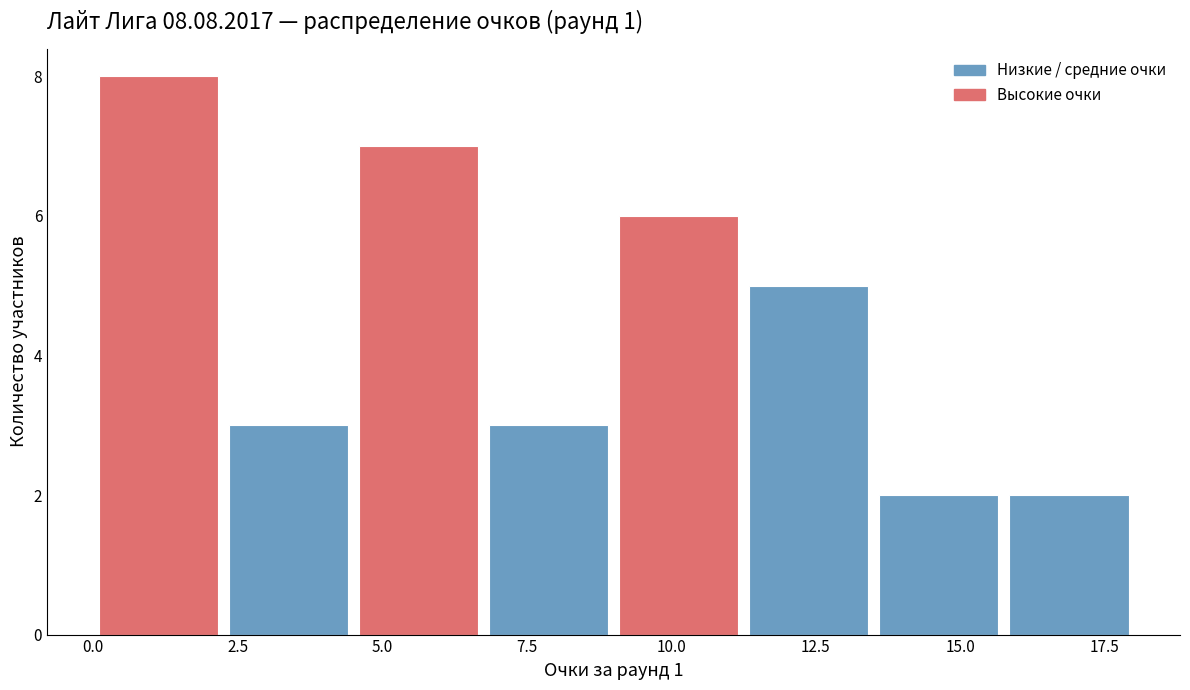

What is the height of the bar covering 4.50 to 6.75 on the x-axis? Neither the bar edges nor the heights are printed on the chart, so give them approximately, as read against the axes.

7